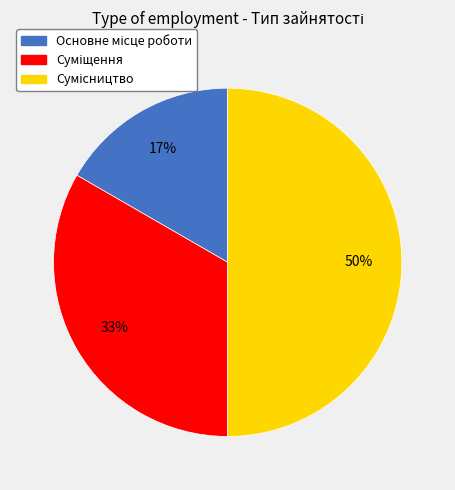

To the nearest percent, what is the difference between the largest and smallest slice percentages?

33%